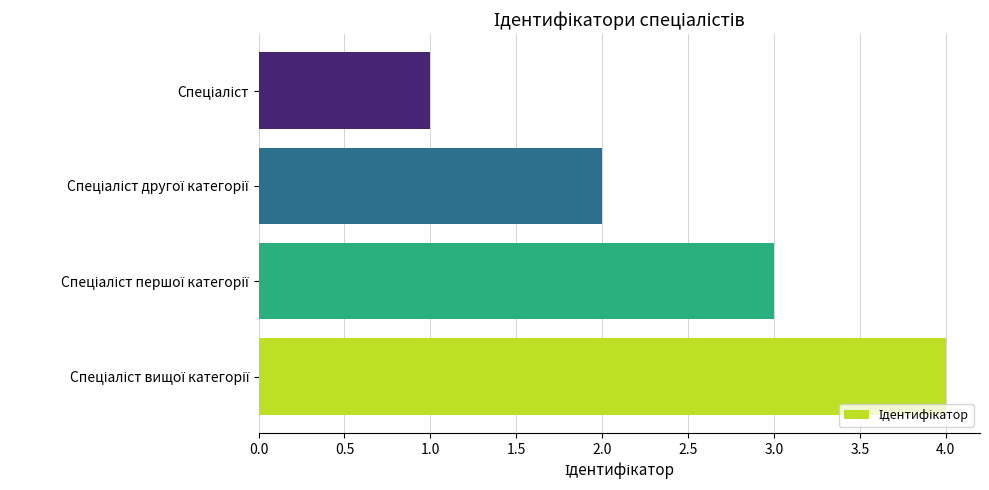

Count the number of categories in the chart.

4